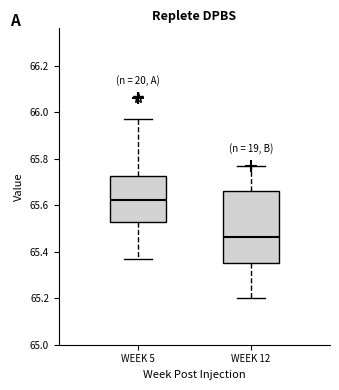

Which box is the tallest, from its lower edge to its upper edge?

WEEK 12